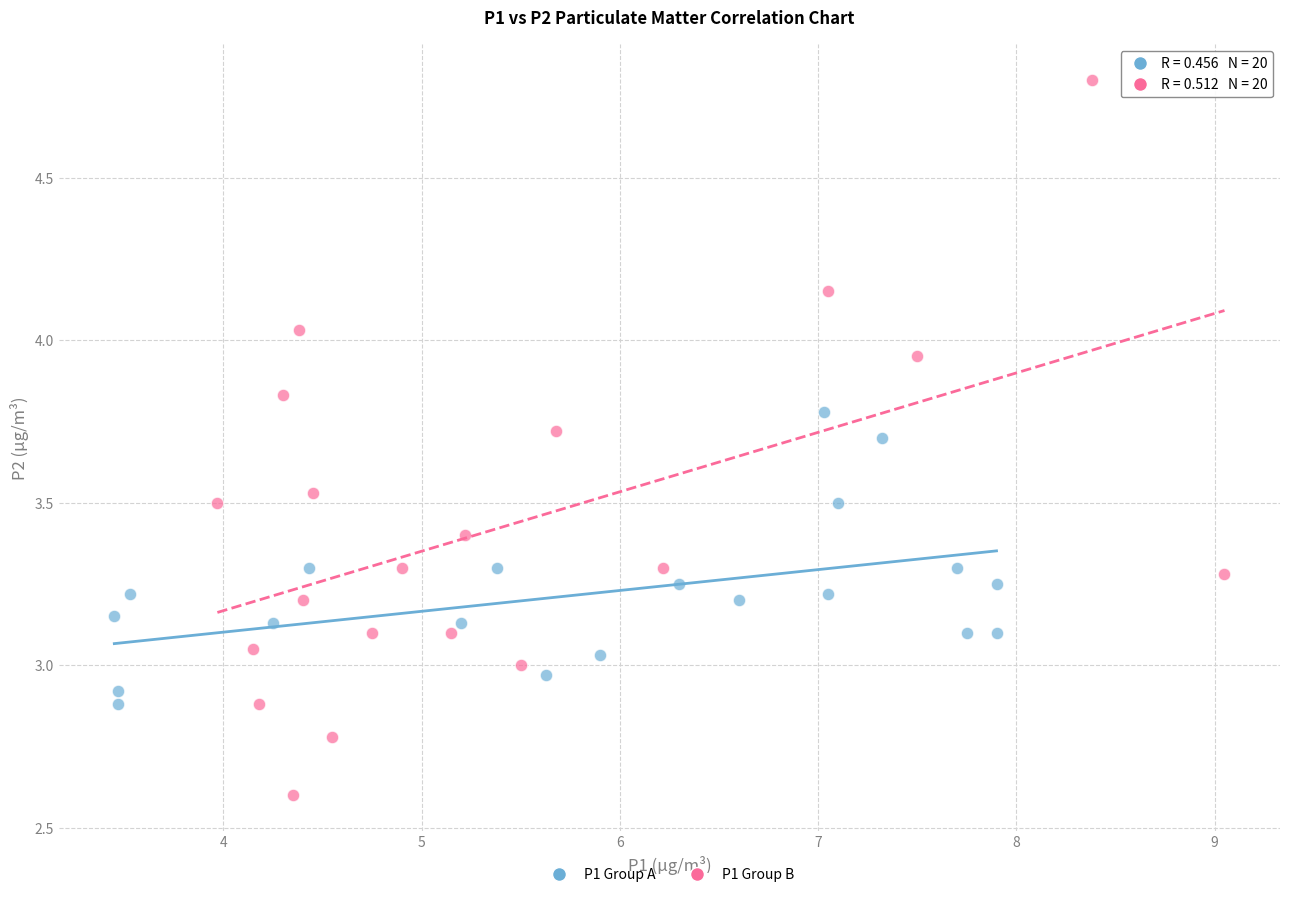

Which series has the largest Y range (max minus min)?

P1 Group B